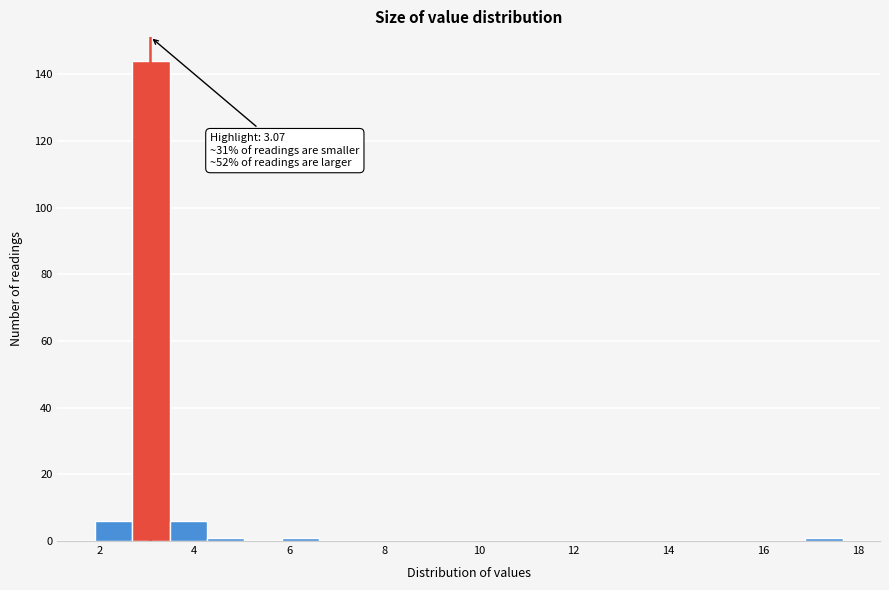

Read against the x-axis, roughly where is the centre of the tallest bar?

3.0